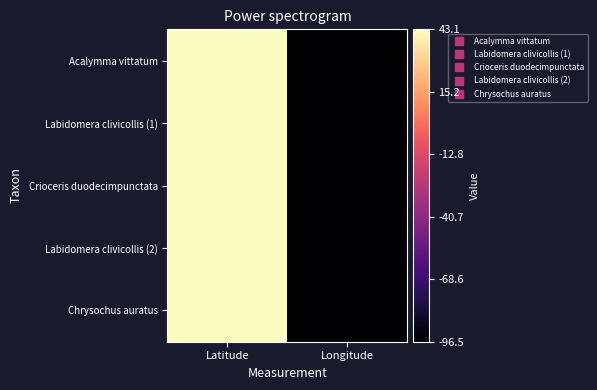

What is the spread (max minus min) of values at Latitude?

0.1